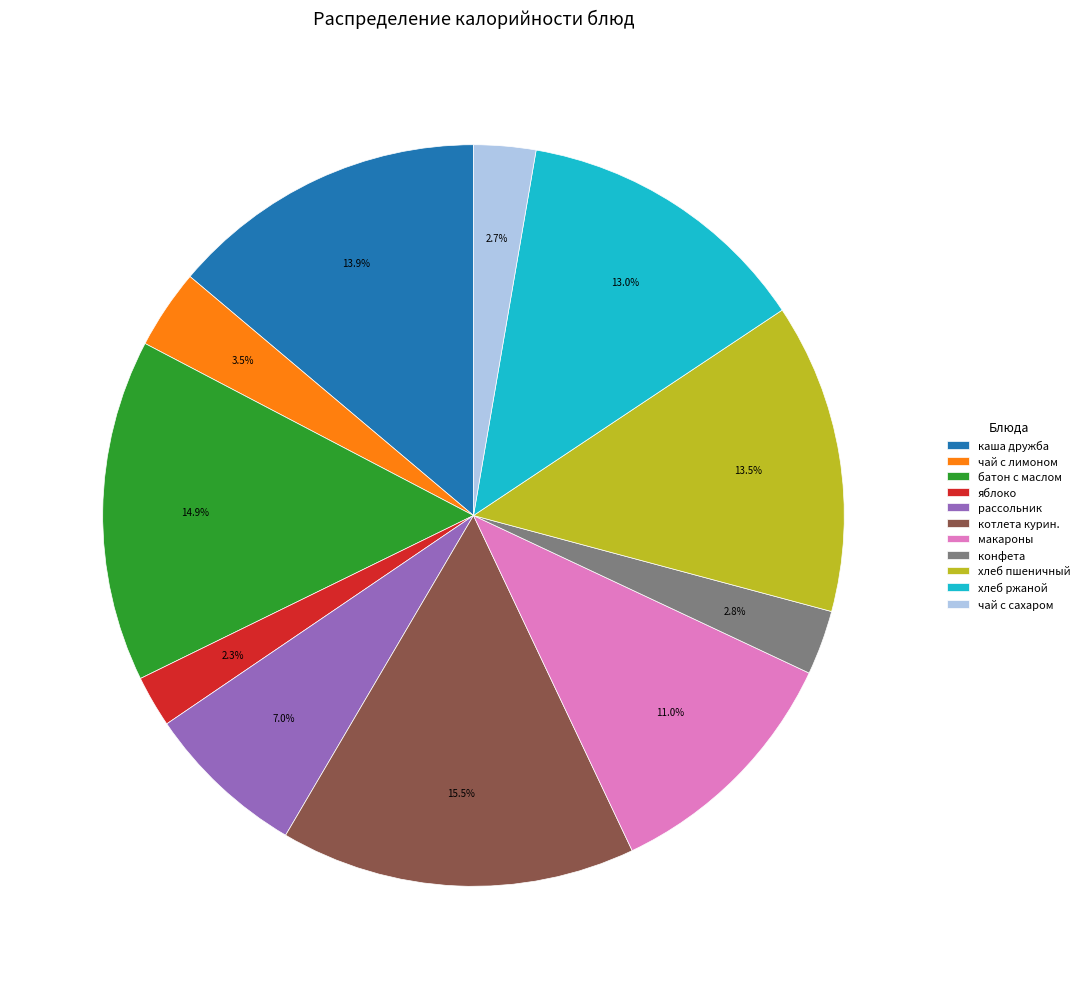

Does яблоко represent more than half of the total?

No